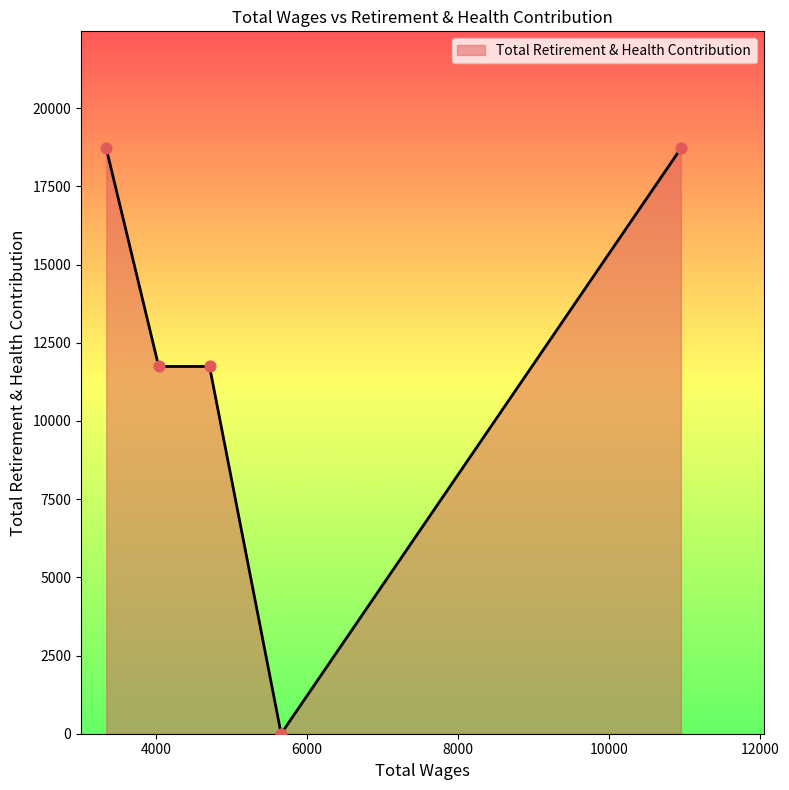

What is the maximum value shown in the chart?

18712